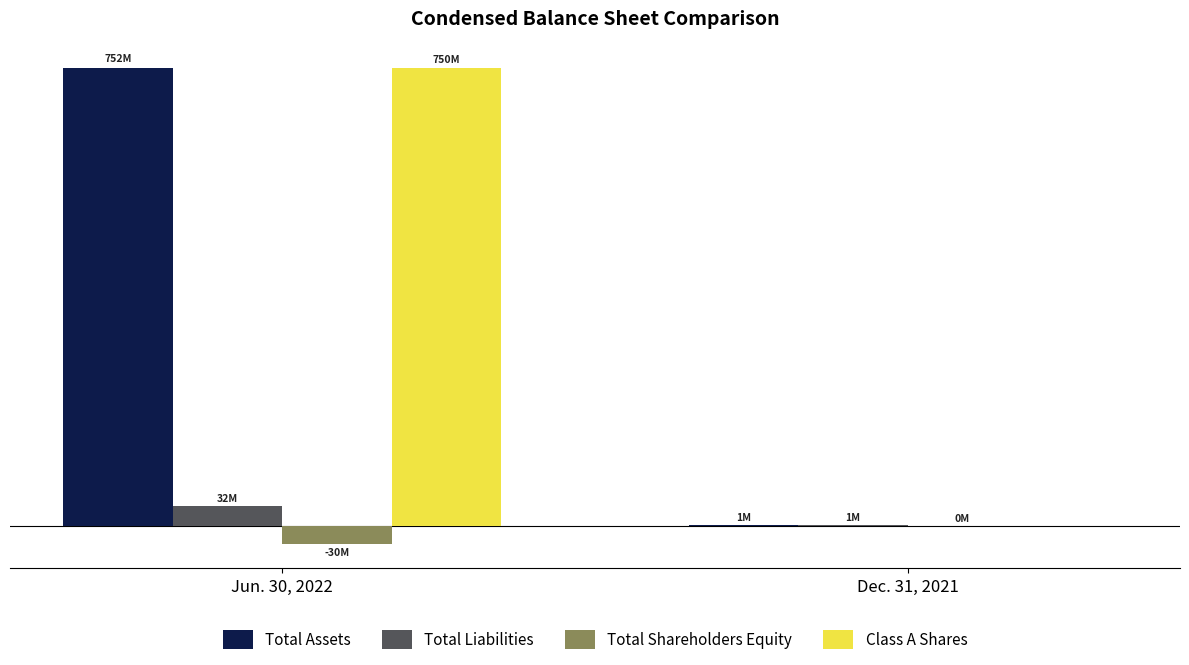

Are the bars horizontal?

No